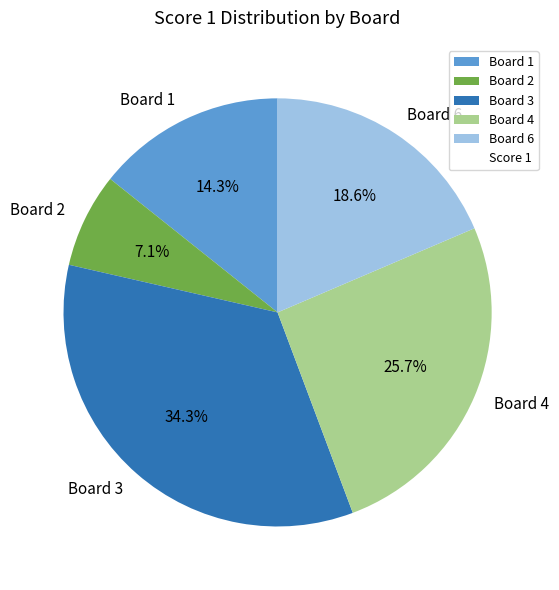

Which slice is the smallest?

Board 2